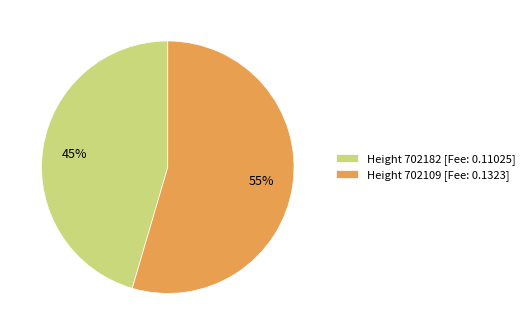

Which slice represents more than half of the pie?

Height 702109 [Fee: 0.1323]